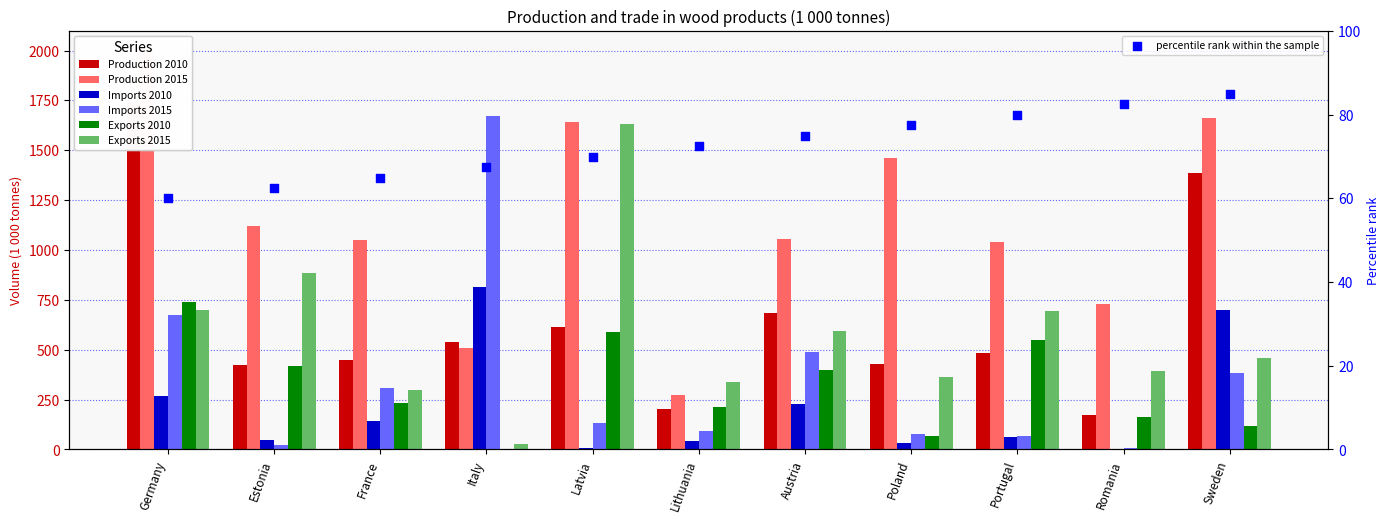

At which category is the sum across all series the highest?

Germany